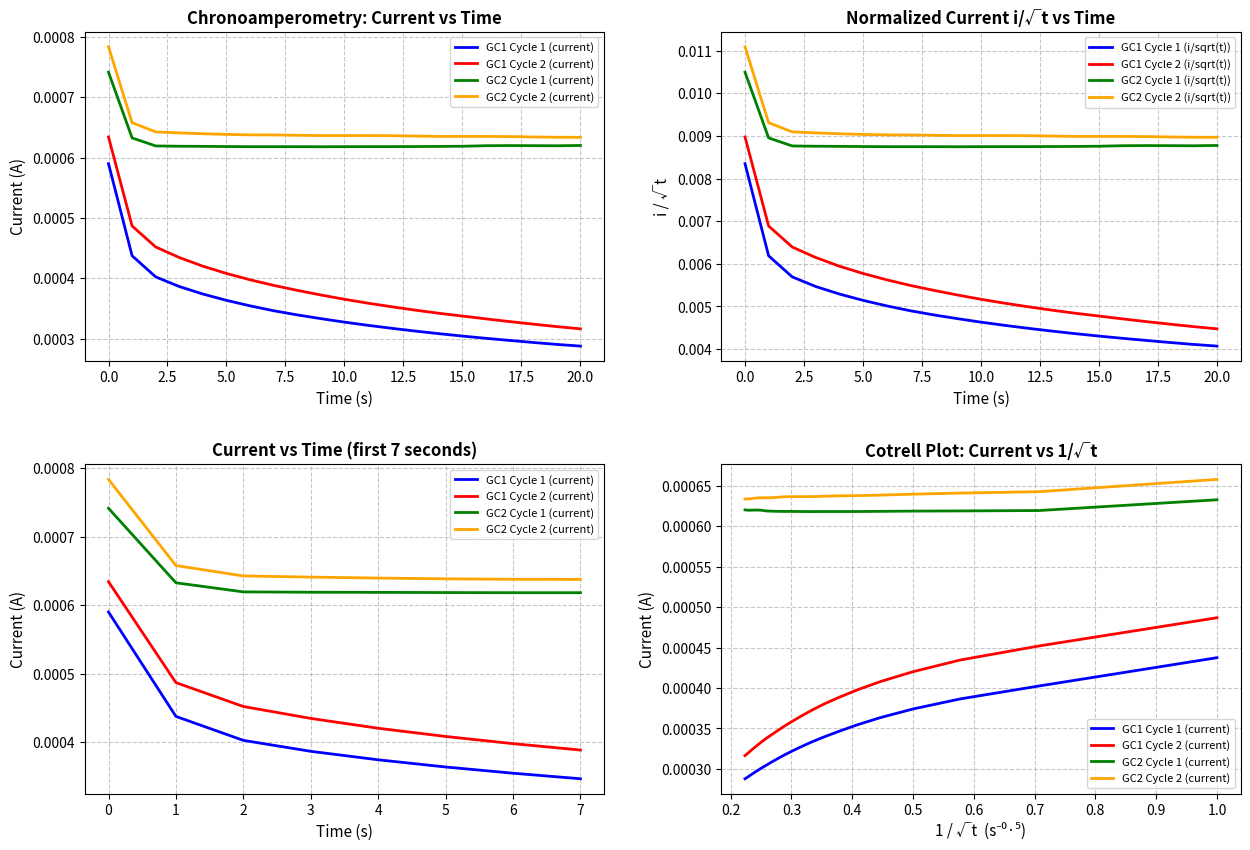

True or false: GC1 Cycle 1 (current) and GC2 Cycle 1 (current) intersect in this chart.

False